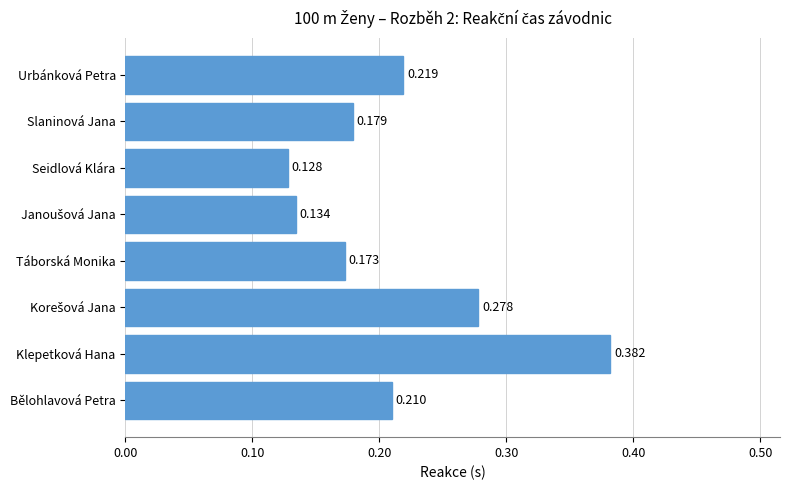

Between Táborská Monika and Bělohlavová Petra, which is larger?

Bělohlavová Petra